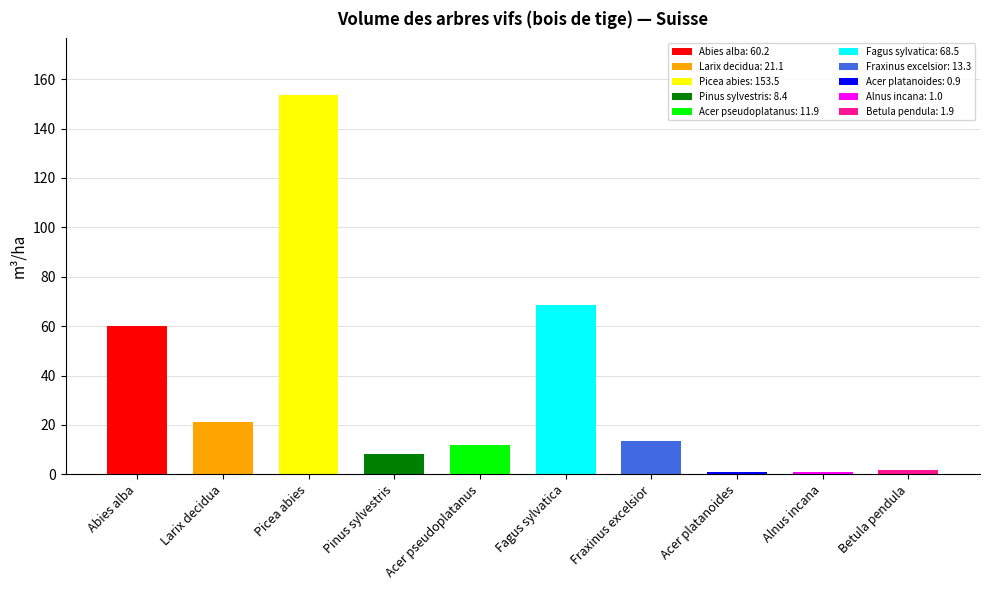

Where is the data nearest to the value 77?

Fagus sylvatica